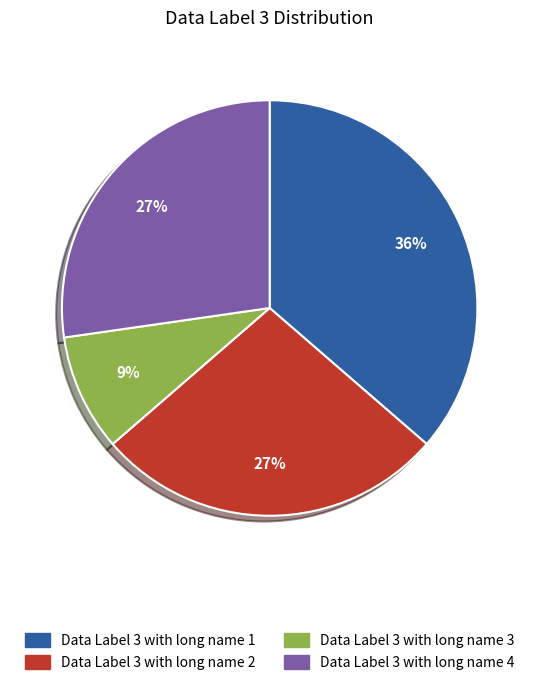

Is it true that Data Label 3 with long name 3 is 9% of the pie?

True